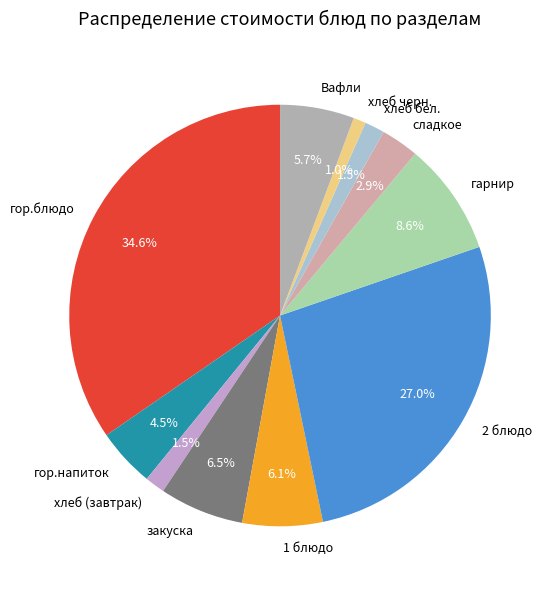

Between 2 блюдо and закуска, which is larger?

2 блюдо